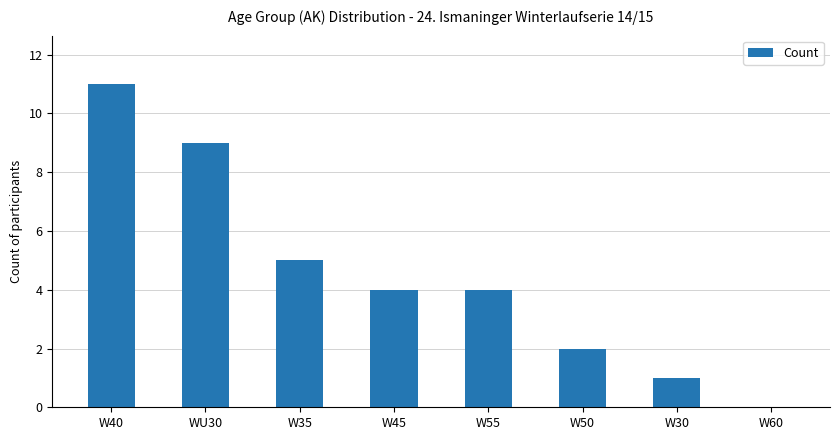

Is it true that the value at W40 is 11?

True